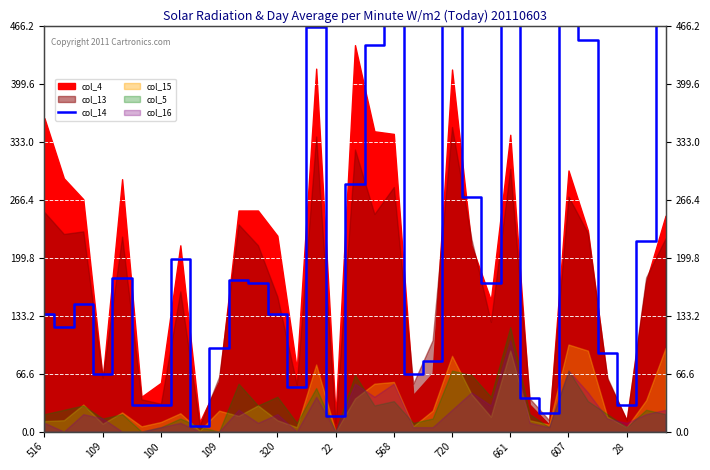

Approximately how many times larger is the value at 109 compared to 320?

0.4